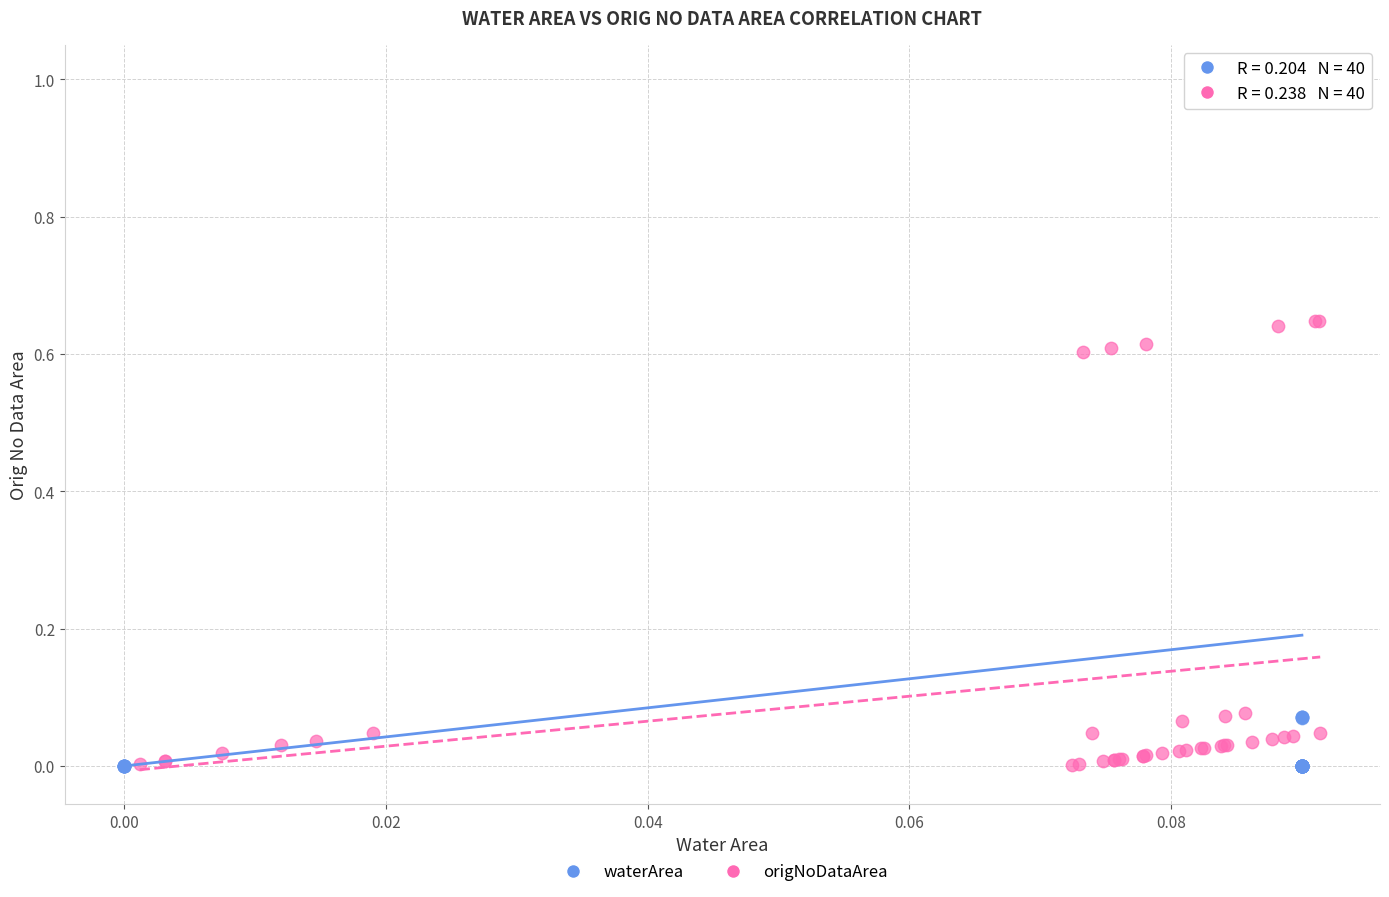

Which series has the largest Y range (max minus min)?

waterArea